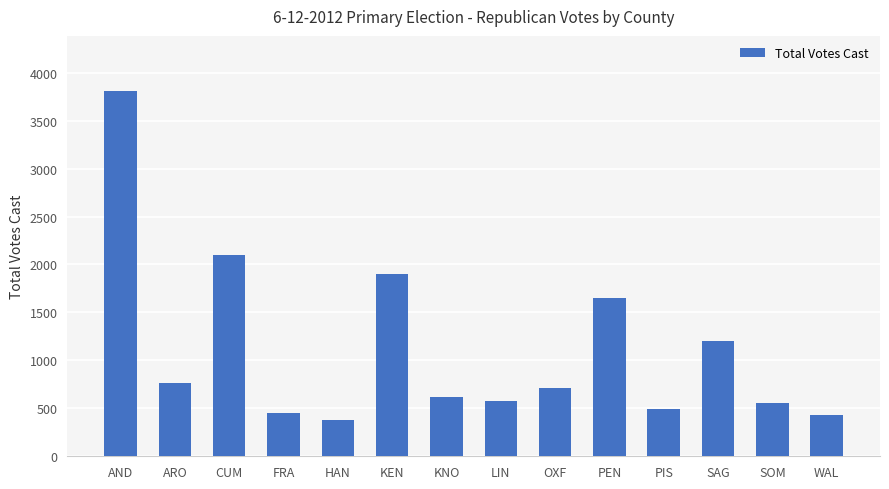

What is the change in value from ARO to OXF?

-56